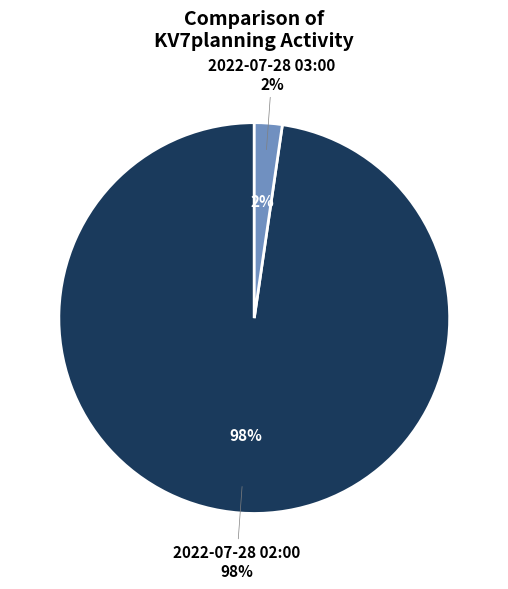

To the nearest percent, what portion does 2022-07-28 03:00 represent?

2%